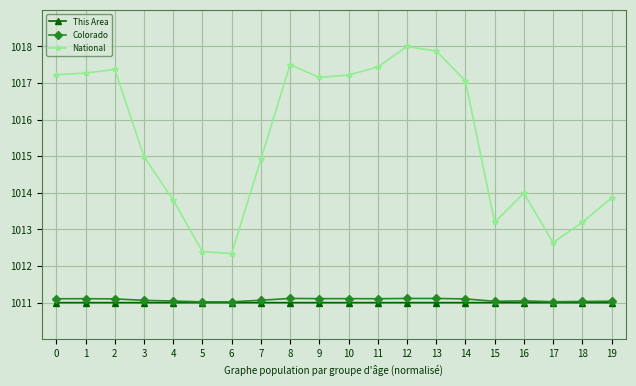

At 10, list the series in order from largest to smallest.

National, Colorado, This Area